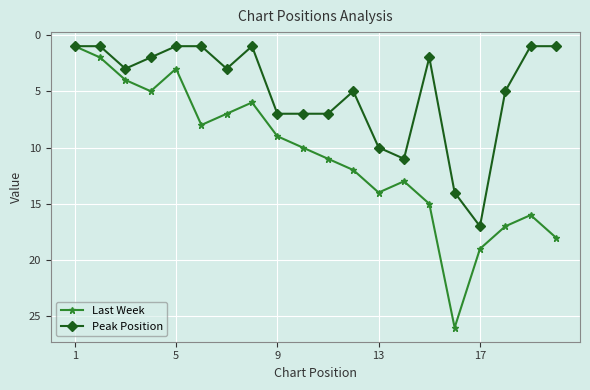

What is the value of the Peak Position point at the 13th from the left?

10